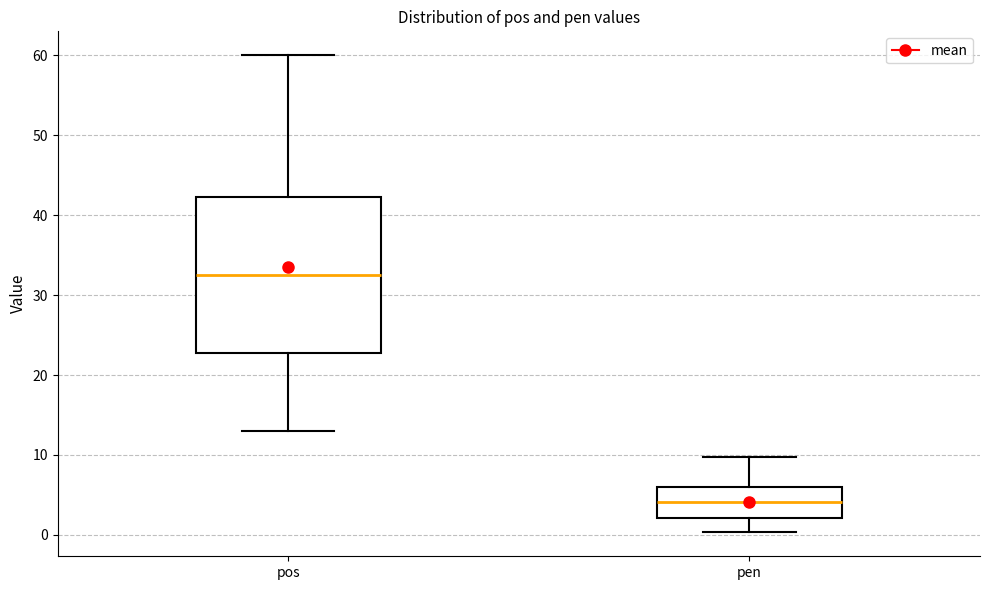

Which box's median line is the lowest?

pen